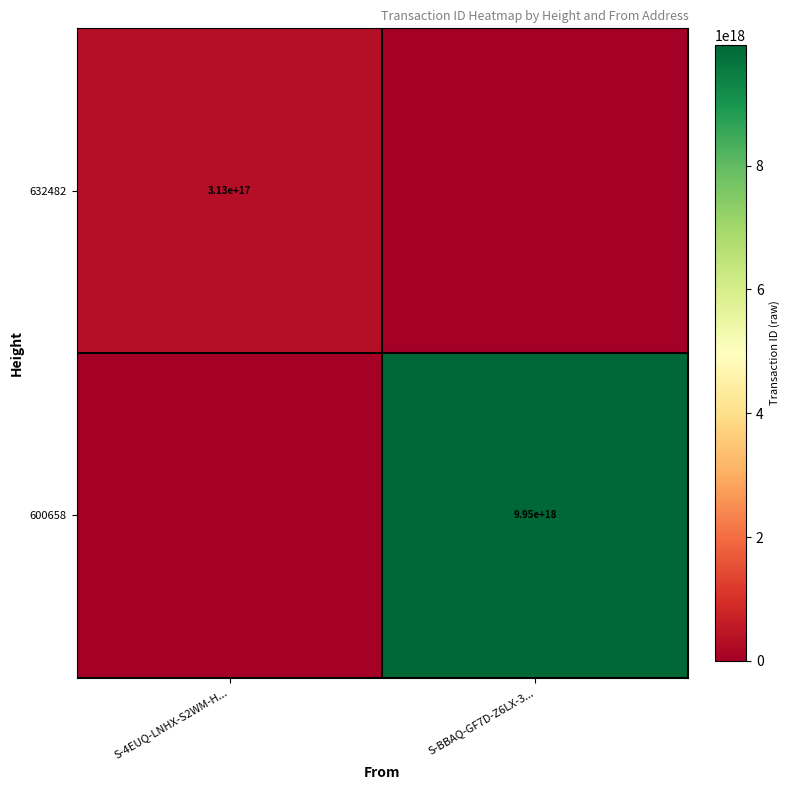

The value of 632482 at S-4EUQ-LNHX-S2WM-H... is 313000000000000000. True or false?

True